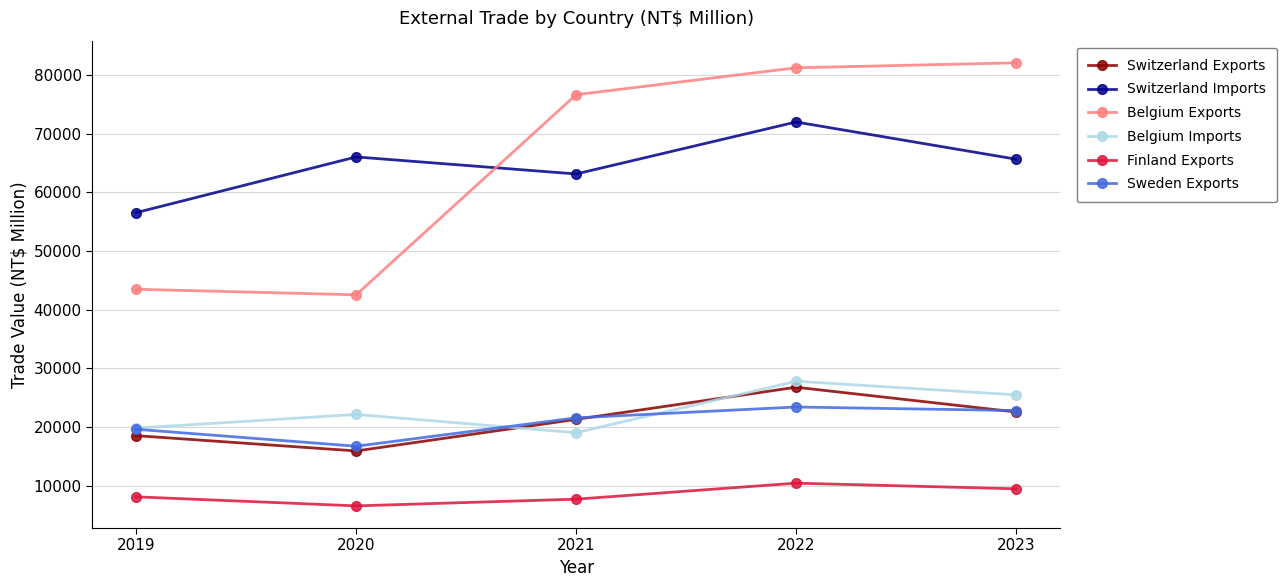

True or false: Switzerland Imports and Sweden Exports cross at least once.

False